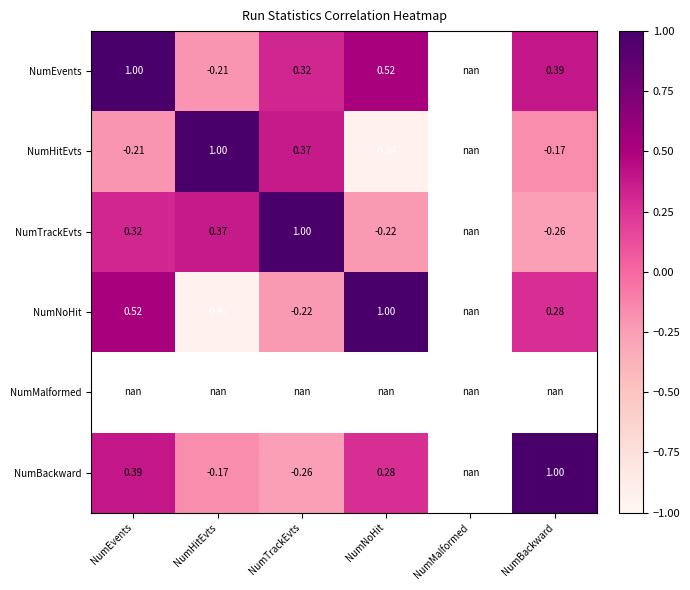

Is it true that NumNoHit equals -0.1 at NumTrackEvts?

False